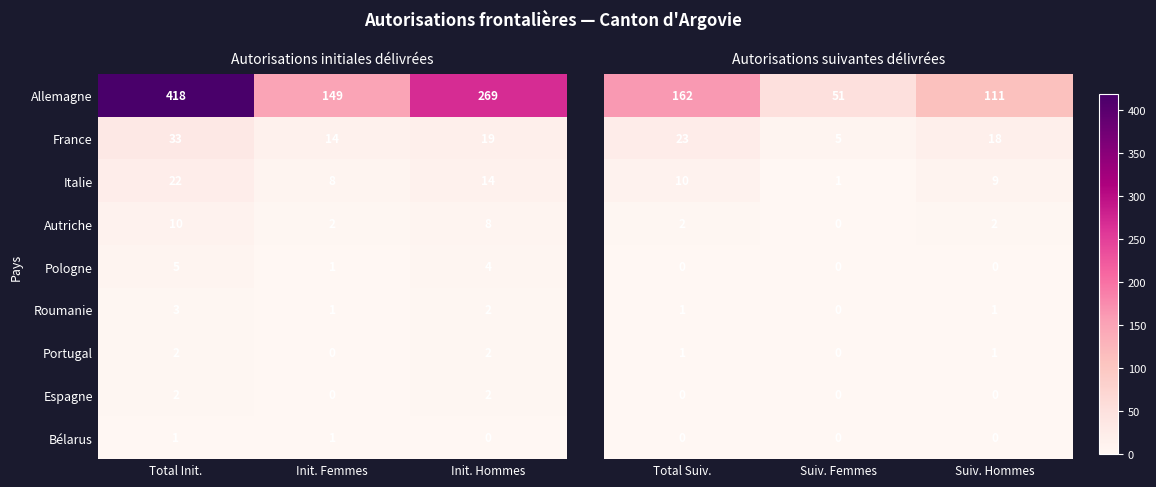

Count the Bélarus values in the range 0 to 1.

3